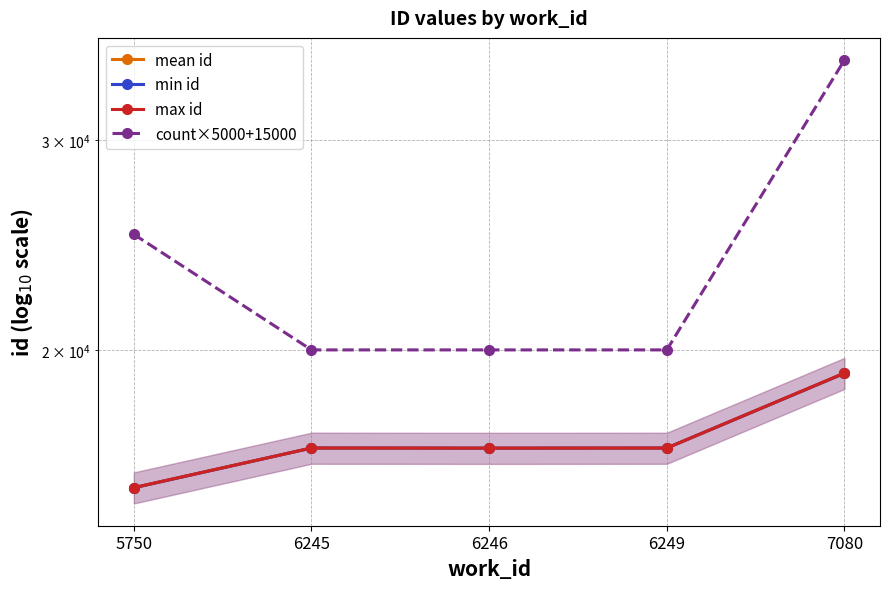

List the series in order of their peak value, highest first.

count×5000+15000, max id, mean id, min id